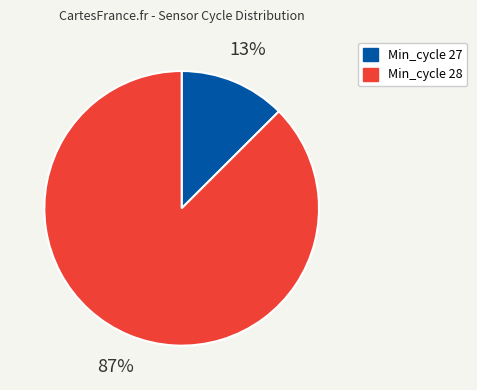

Which has a higher value, Min_cycle 27 or Min_cycle 28?

Min_cycle 28